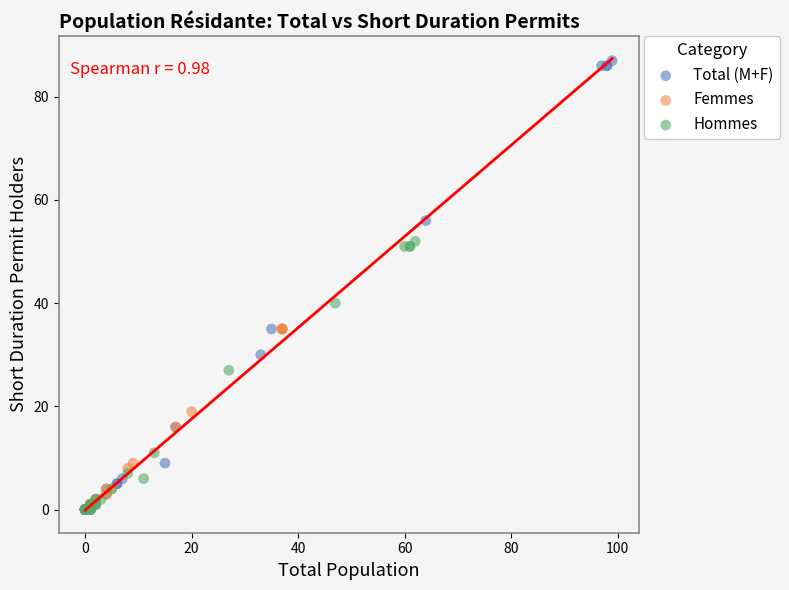

Which series reaches the maximum Y coordinate?

Total (M+F)